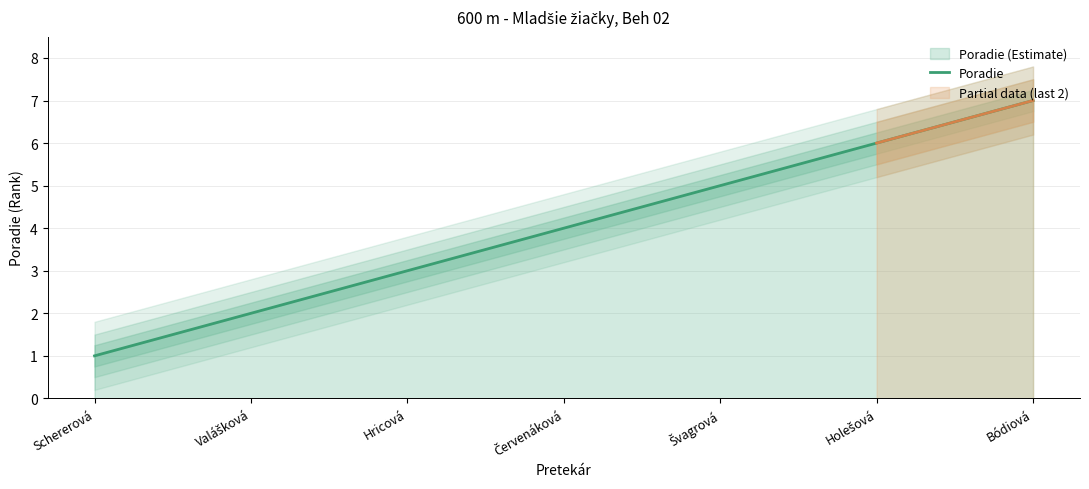

Where is the data nearest to the value 4?

Červenáková